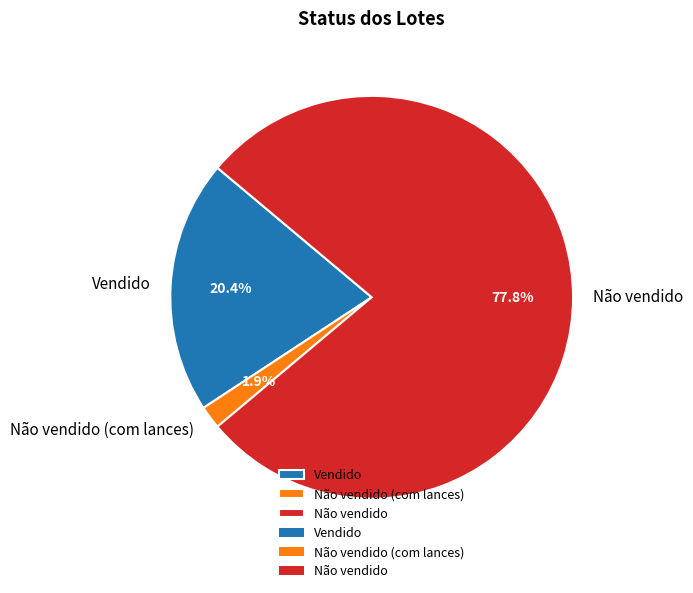

Rank the categories by value from highest to lowest.

Não vendido, Vendido, Não vendido (com lances)